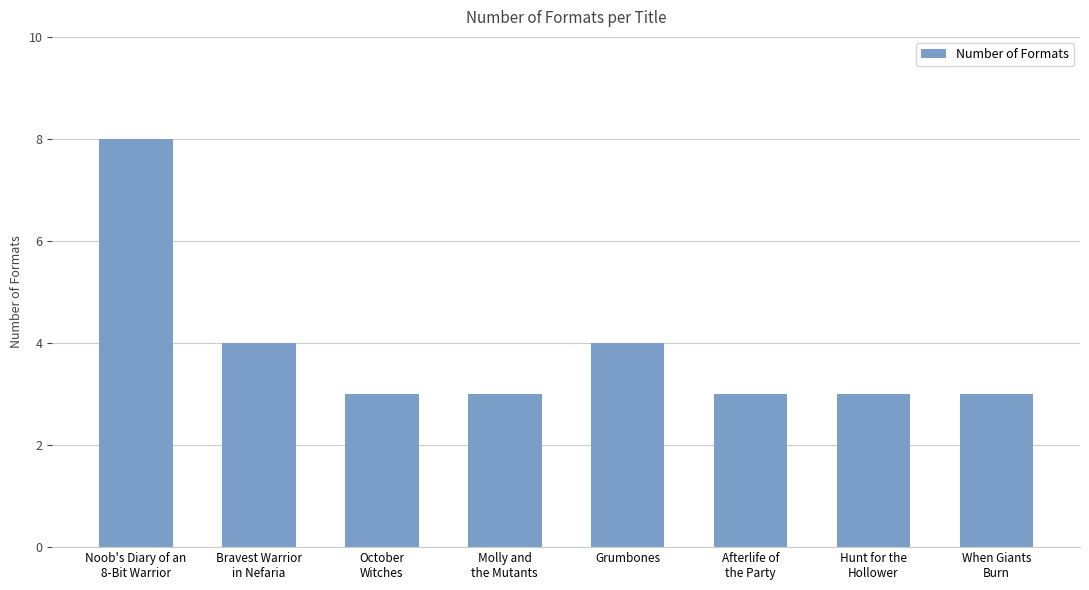

What is the difference between the second highest and minimum values?

1